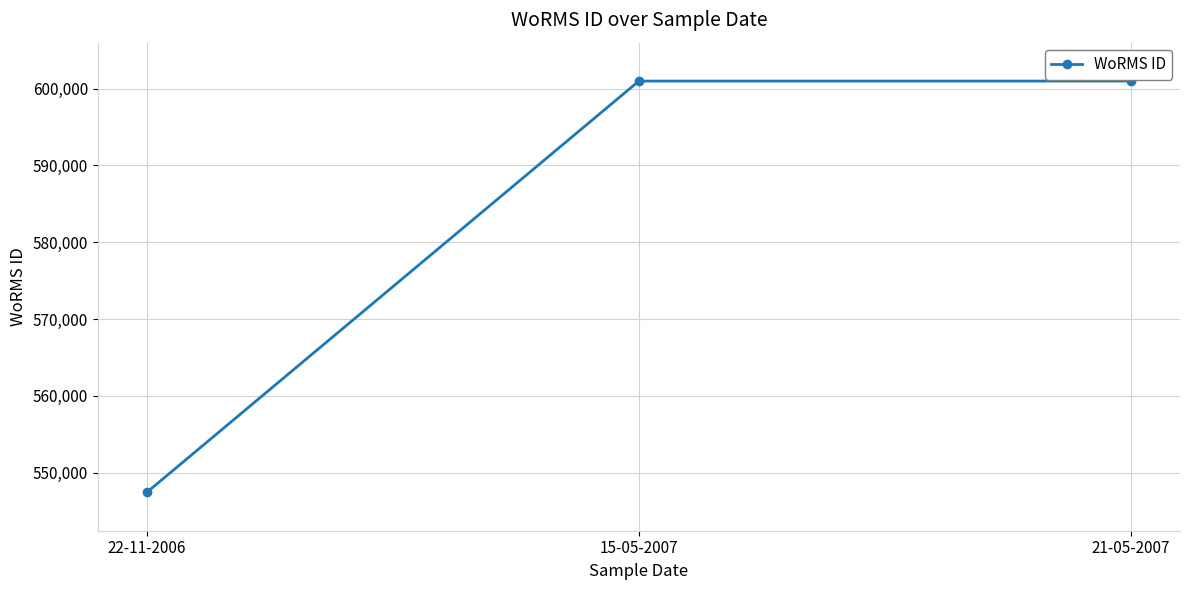

Approximately how many times larger is the value at 22-11-2006 compared to 15-05-2007?

0.9